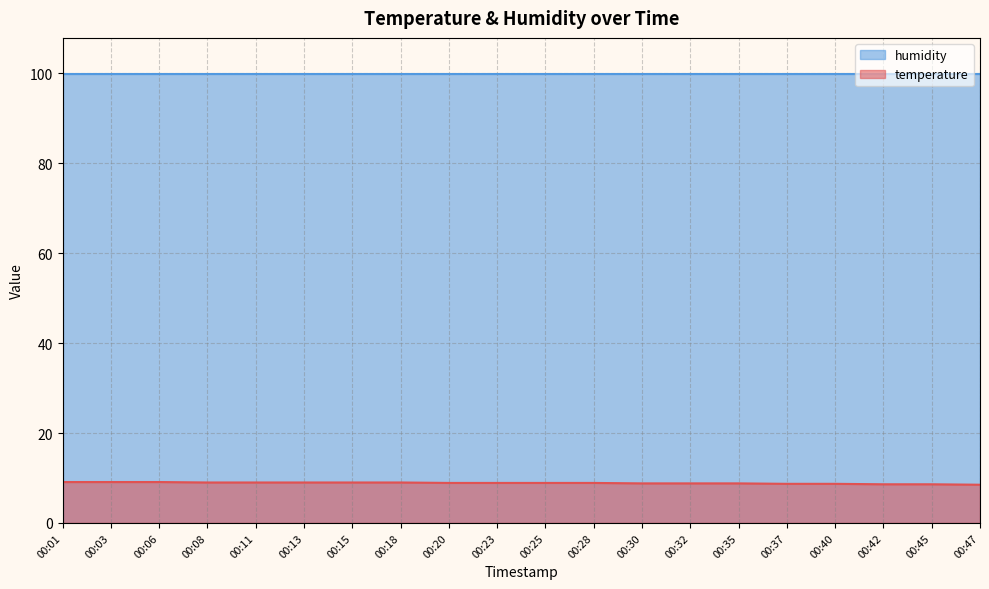

What is the value of the 17th point from the left?

8.7